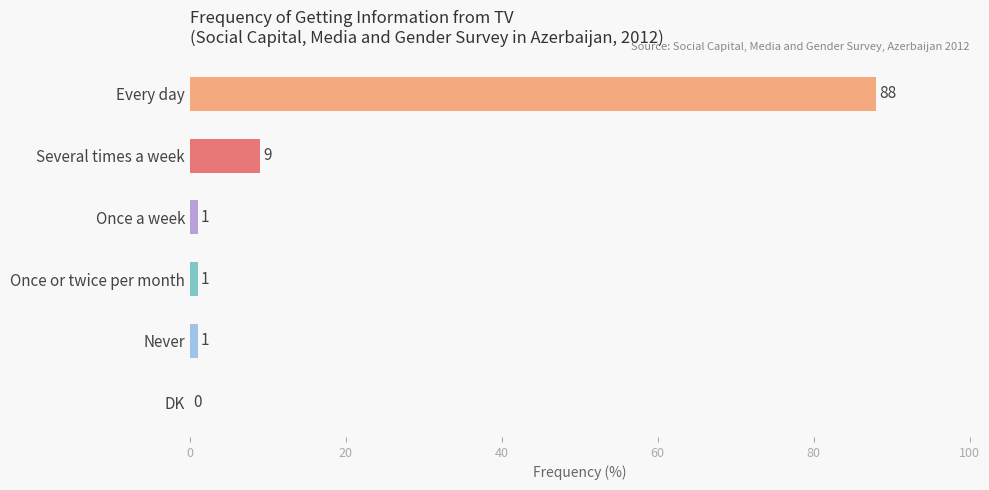

What value does the data have at Several times a week, to the nearest 10?

10